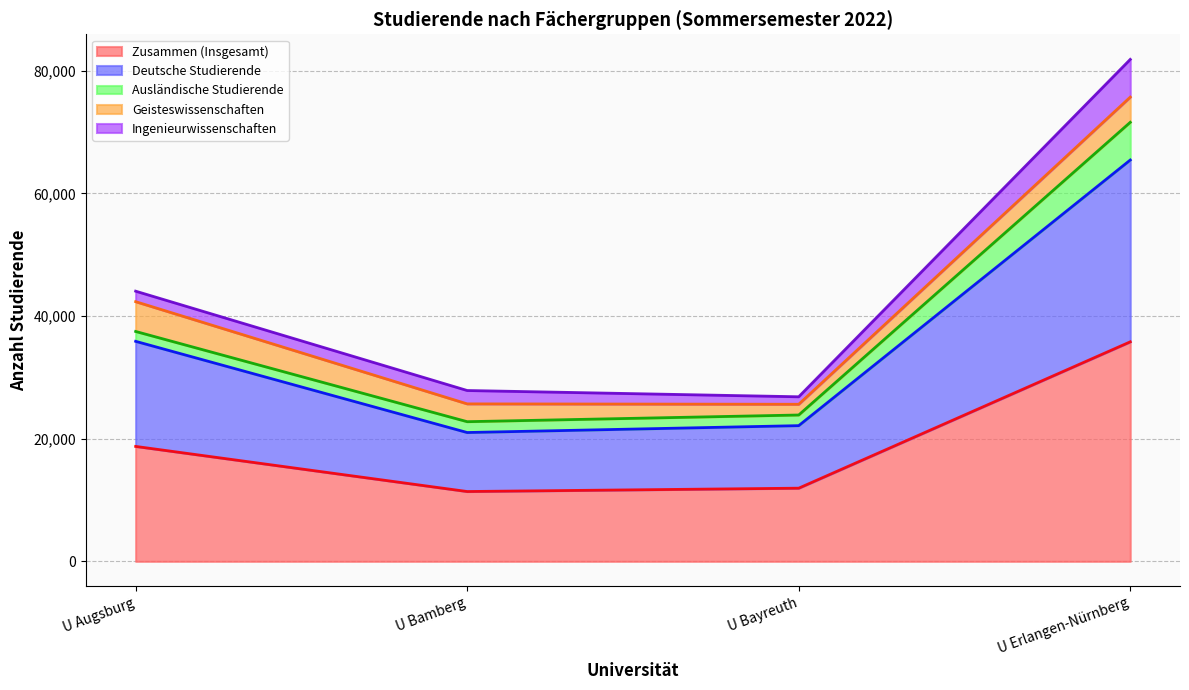

At which category is the sum across all series the highest?

U Erlangen-Nürnberg